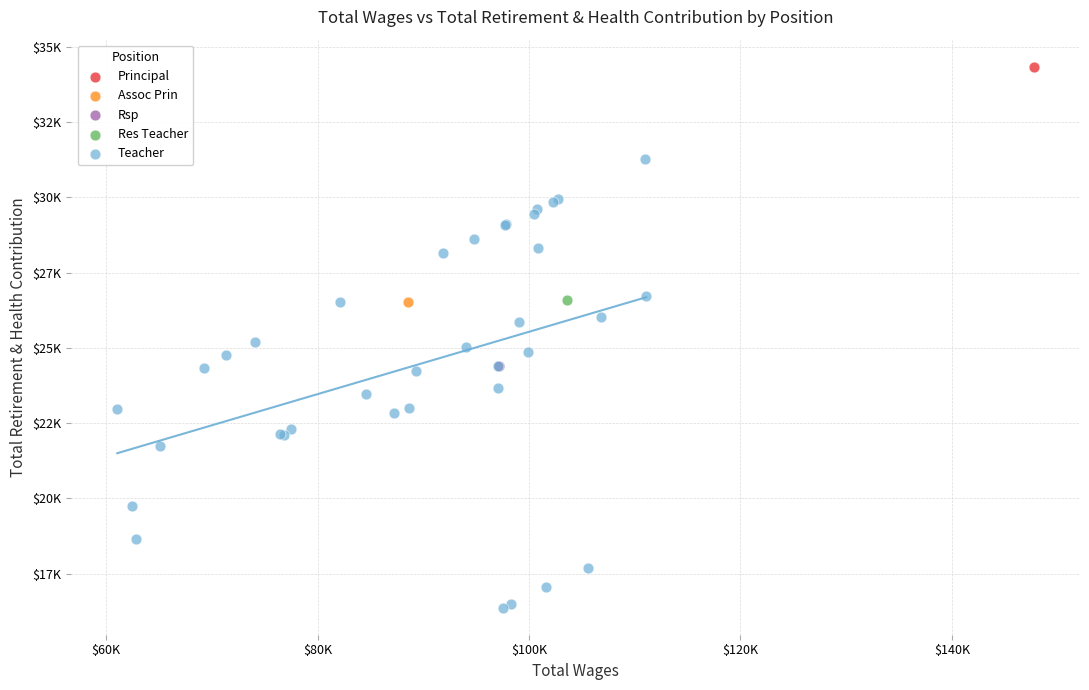

What are all the series names shown in the legend?

Principal, Assoc Prin, Rsp, Res Teacher, Teacher